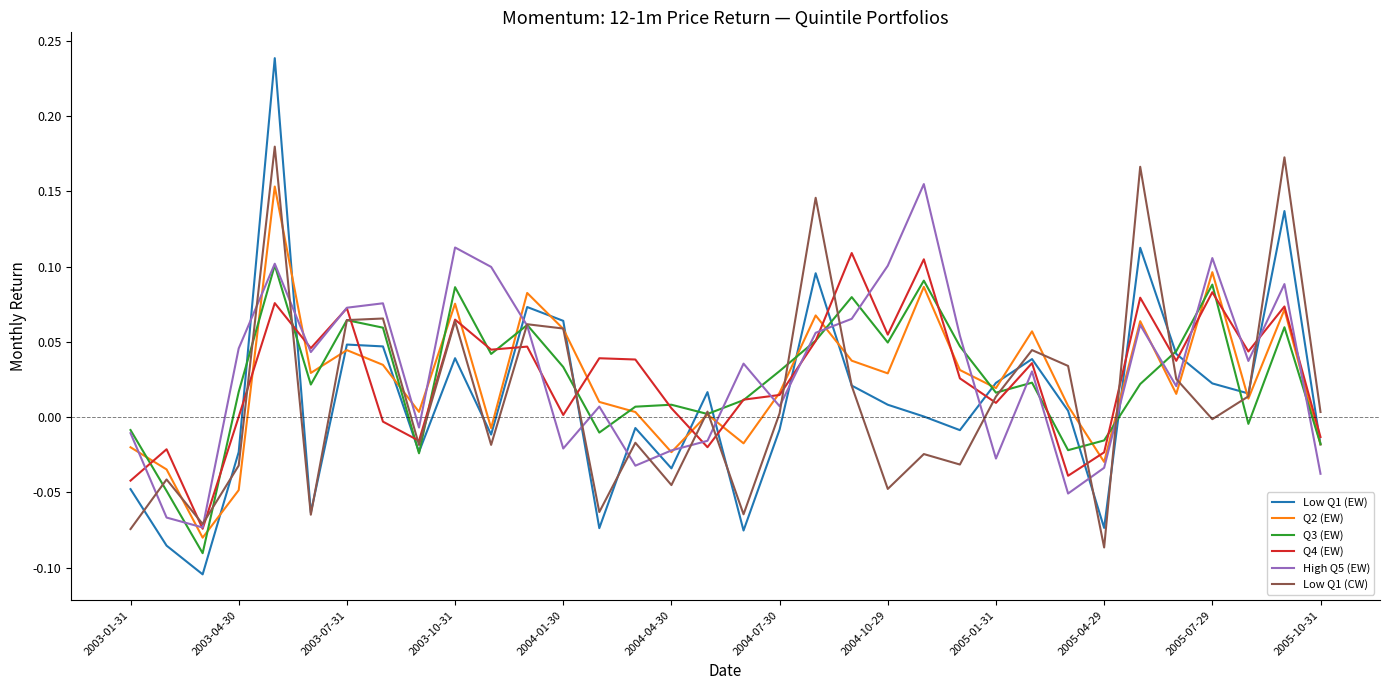

Which series has the largest range (max minus min)?

Low Q1 (EW)